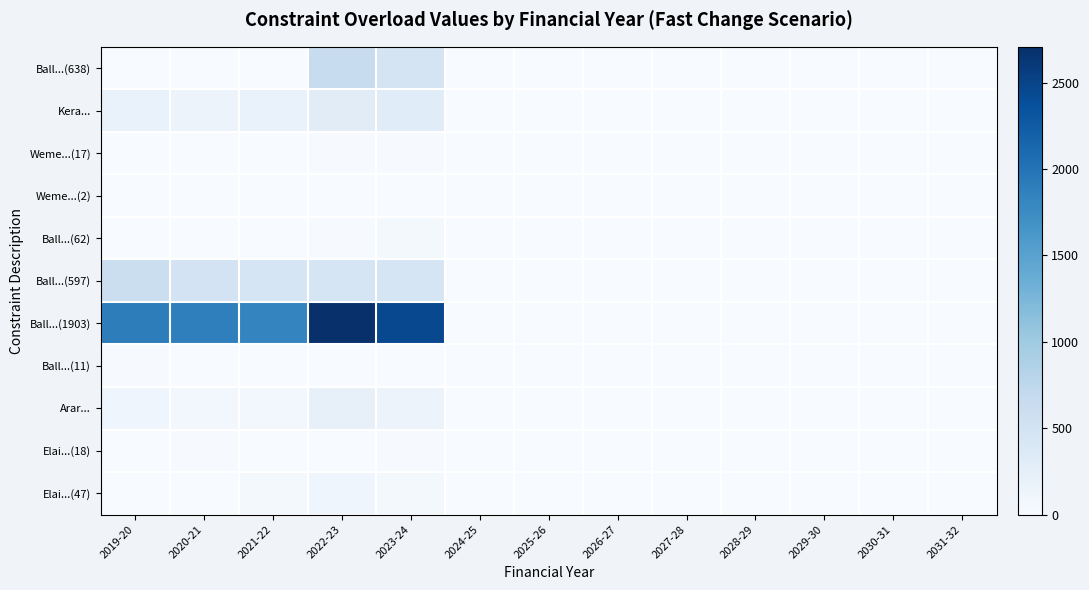

Reading right to left, list all the values displayed in this chart.

Ball...(638): 2031-32=0	2030-31=0	2029-30=0	2028-29=0	2027-28=0	2026-27=0	2025-26=0	2024-25=0	2023-24=477	2022-23=638	2021-22=0	2020-21=0	2019-20=0
Kera...: 2031-32=0	2030-31=0	2029-30=0	2028-29=0	2027-28=0	2026-27=0	2025-26=0	2024-25=0	2023-24=317	2022-23=303	2021-22=183	2020-21=156	2019-20=184
Weme...(17): 2031-32=0	2030-31=0	2029-30=0	2028-29=0	2027-28=0	2026-27=0	2025-26=0	2024-25=0	2023-24=16	2022-23=17	2021-22=3	2020-21=2	2019-20=2
Weme...(2): 2031-32=2	2030-31=2	2029-30=2	2028-29=5	2027-28=5	2026-27=2	2025-26=3	2024-25=2	2023-24=0	2022-23=0	2021-22=0	2020-21=0	2019-20=0
Ball...(62): 2031-32=0	2030-31=0	2029-30=0	2028-29=0	2027-28=0	2026-27=0	2025-26=0	2024-25=0	2023-24=62	2022-23=11	2021-22=10	2020-21=3	2019-20=0
Ball...(597): 2031-32=0	2030-31=0	2029-30=0	2028-29=0	2027-28=0	2026-27=0	2025-26=0	2024-25=0	2023-24=457	2022-23=459	2021-22=460	2020-21=492	2019-20=597
Ball...(1903): 2031-32=0	2030-31=0	2029-30=0	2028-29=0	2027-28=0	2026-27=0	2025-26=0	2024-25=0	2023-24=2448	2022-23=2708	2021-22=1825	2020-21=1878	2019-20=1903
Ball...(11): 2031-32=0	2030-31=0	2029-30=0	2028-29=0	2027-28=0	2026-27=0	2025-26=0	2024-25=0	2023-24=7	2022-23=4	2021-22=5	2020-21=8	2019-20=11
Arar...: 2031-32=0	2030-31=0	2029-30=0	2028-29=0	2027-28=0	2026-27=0	2025-26=0	2024-25=0	2023-24=151	2022-23=218	2021-22=84	2020-21=73	2019-20=118
Elai...(18): 2031-32=0	2030-31=0	2029-30=0	2028-29=0	2027-28=0	2026-27=0	2025-26=0	2024-25=0	2023-24=11	2022-23=7	2021-22=9	2020-21=18	2019-20=0
Elai...(47): 2031-32=0	2030-31=0	2029-30=0	2028-29=0	2027-28=0	2026-27=0	2025-26=0	2024-25=0	2023-24=56	2022-23=123	2021-22=47	2020-21=0	2019-20=0